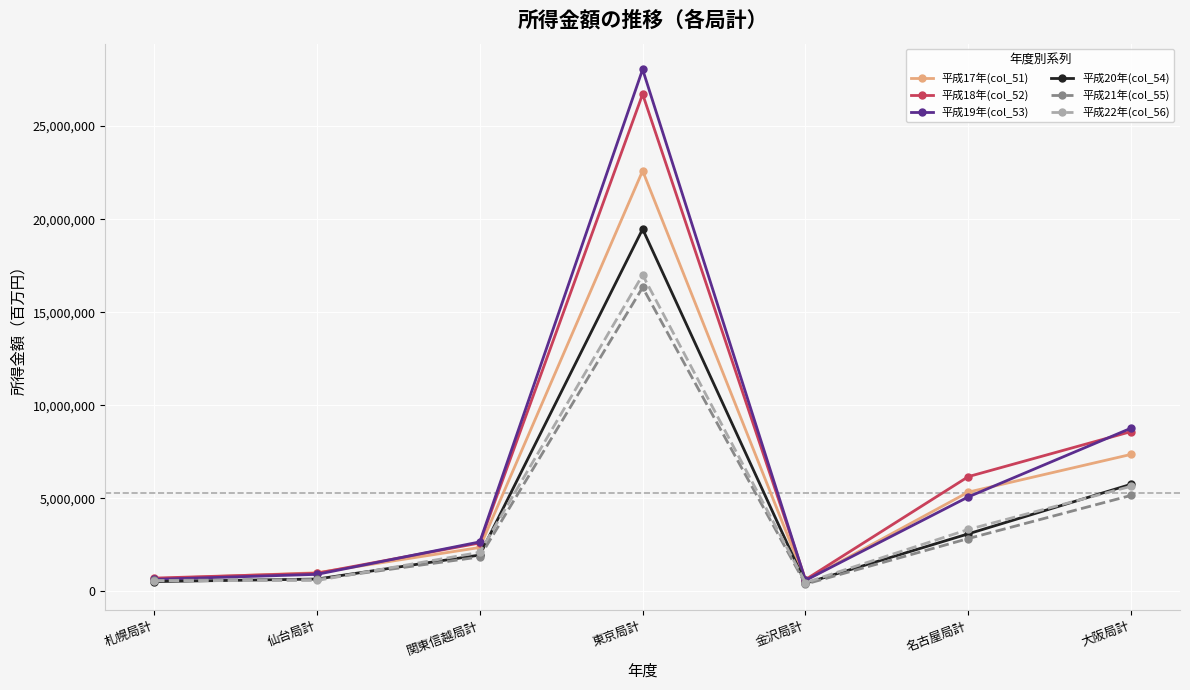

At how many categories does at least one series exceed 5327518?

3